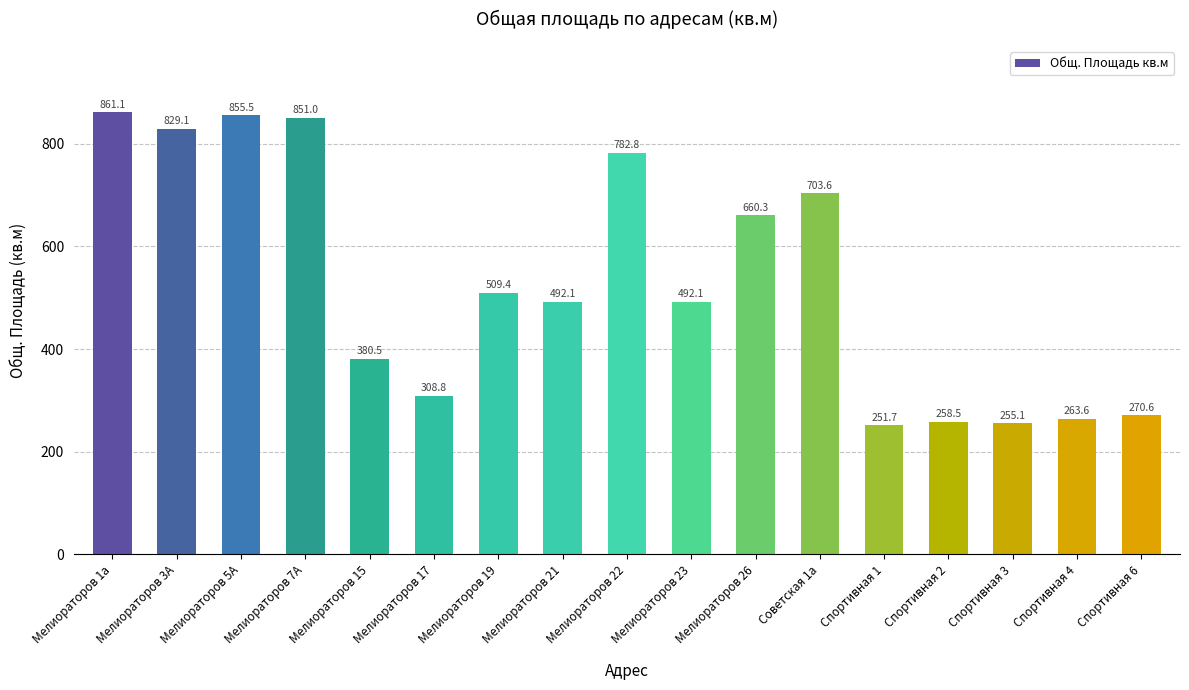

How many data points are less than 492?

7